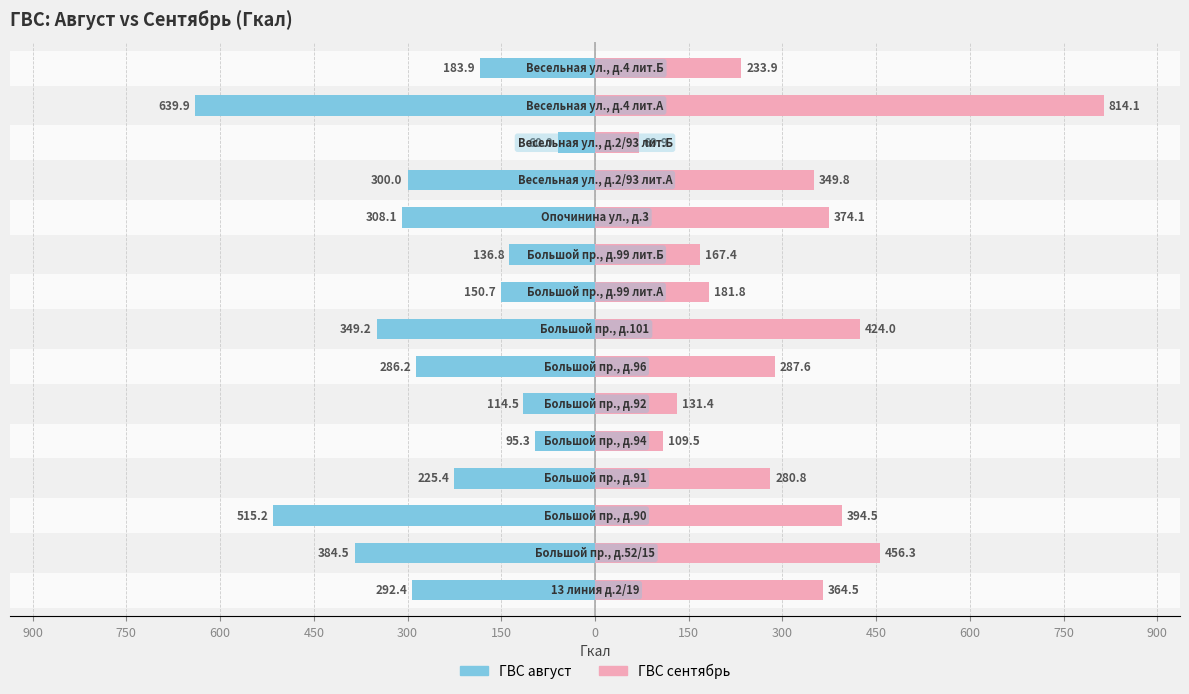

Reading left to right, what are all the values shown in this chart?

ГВС август: -292.4	-384.5	-515.2	-225.4	-95.3	-114.5	-286.2	-349.2	-150.7	-136.8	-308.1	-300.0	-60.0	-639.9	-183.9
ГВС сентябрь: 364.5	456.3	394.5	280.8	109.5	131.4	287.6	424.0	181.8	167.4	374.1	349.8	69.9	814.1	233.9